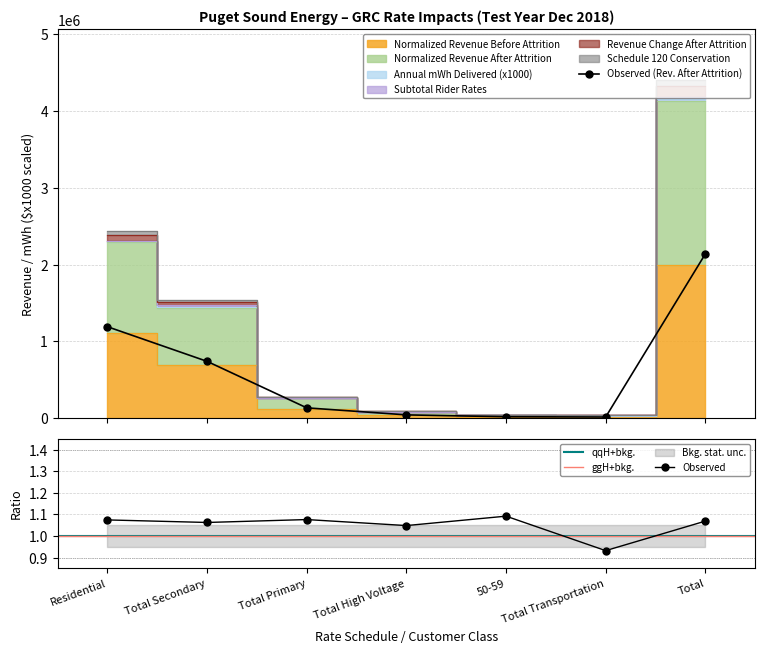

Read the Annual mWh Delivered (x1000) value at 50-59.

35219.2